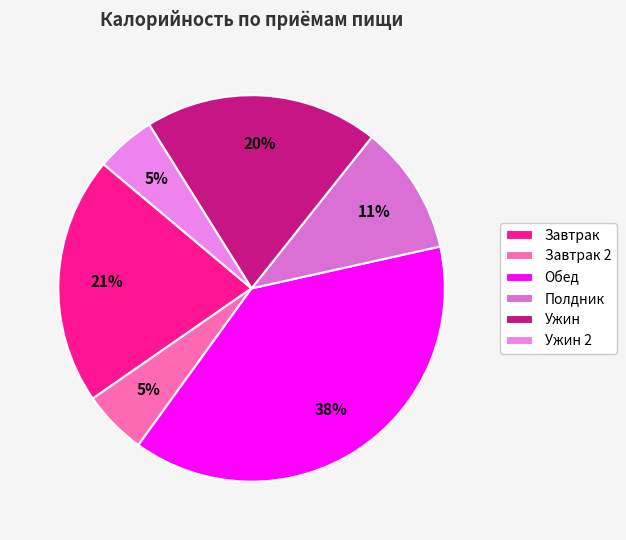

To the nearest percent, what is the difference between the largest and smallest slice percentages?

33%